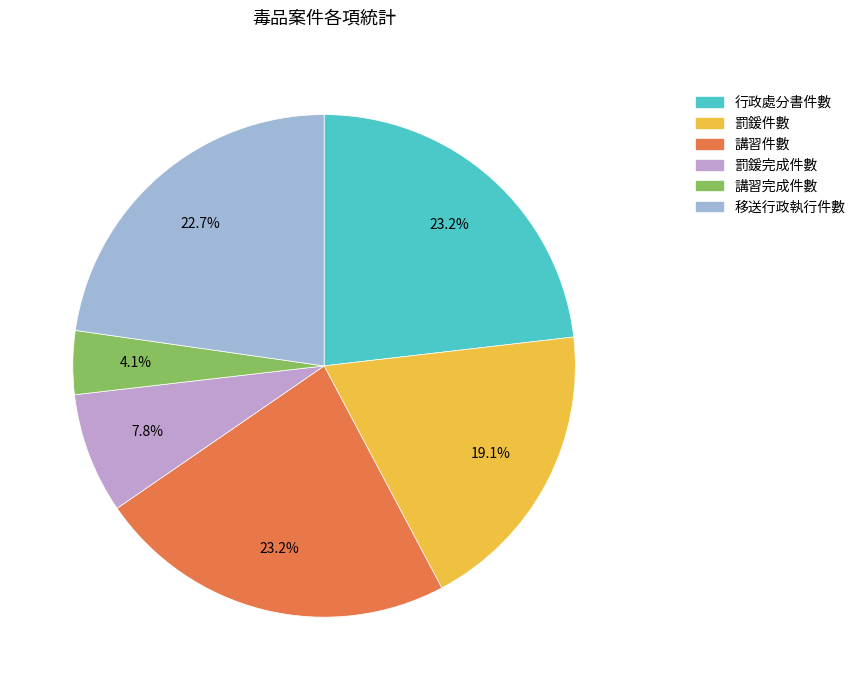

Which category has the smallest portion of the pie?

講習完成件數